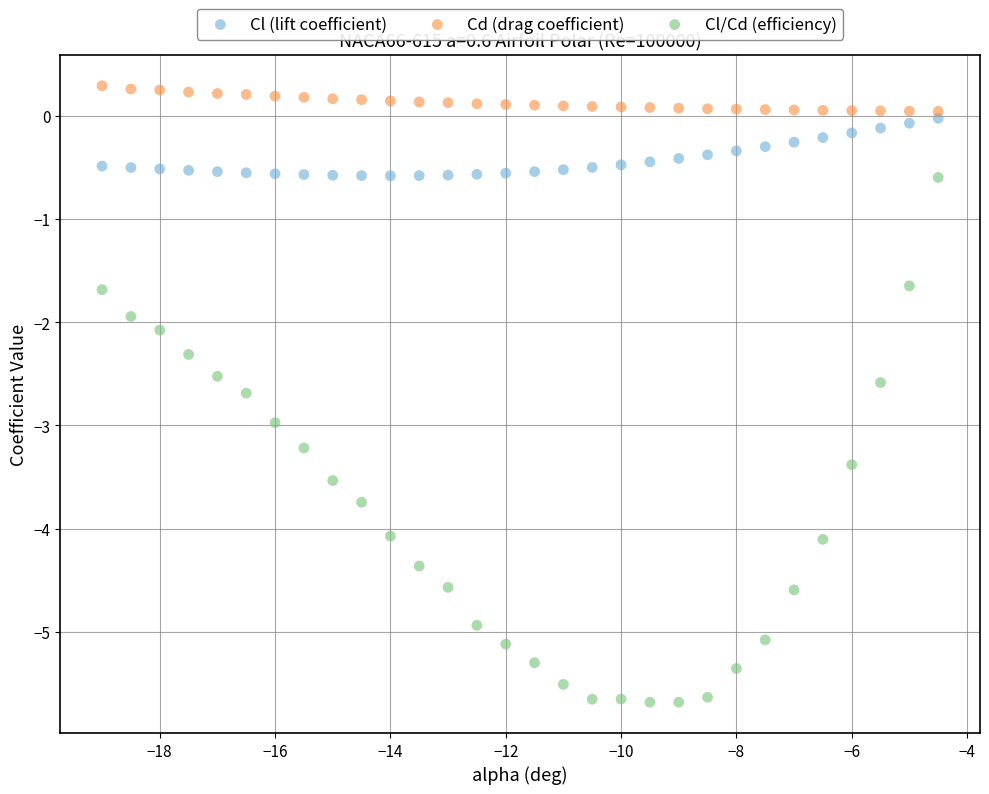

Across all data points, what is the range of X values (max minus min)?

14.5